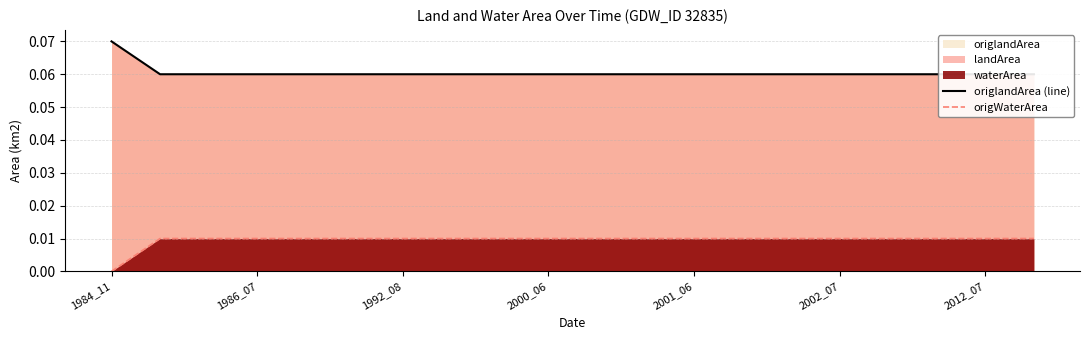

True or false: origWaterArea and origlandArea (line) intersect in this chart.

False